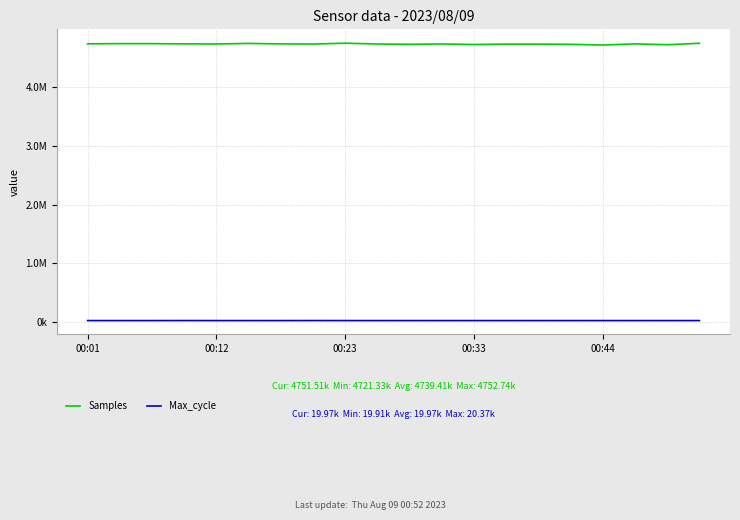

Does the chart have visible grid lines?

Yes